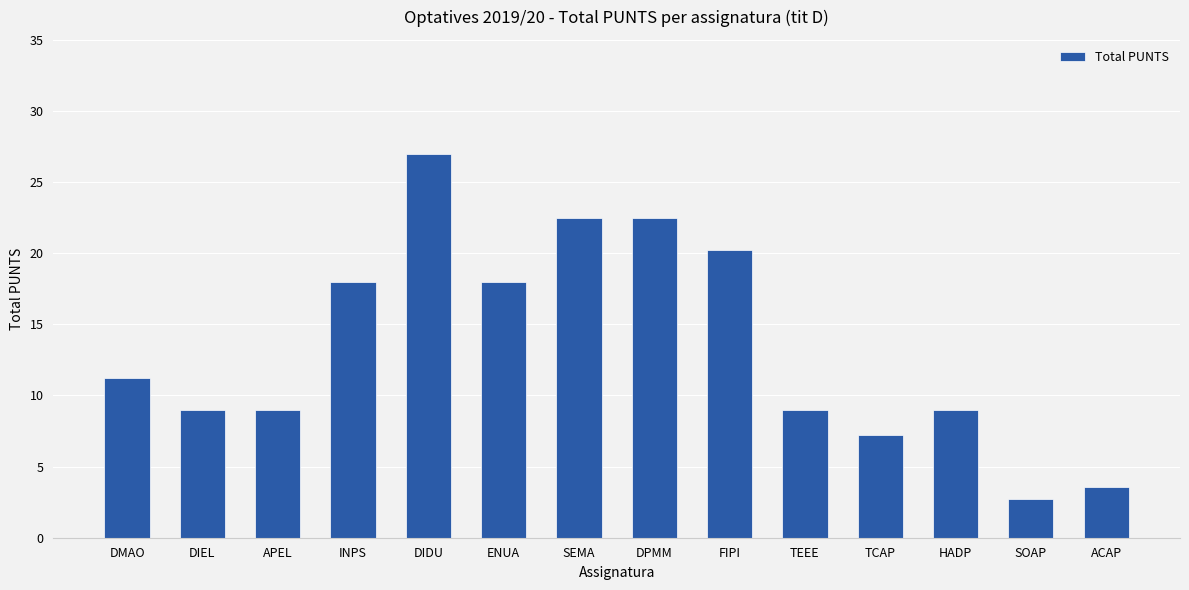

What is the sum of the values at SEMA and DPMM?

45.0